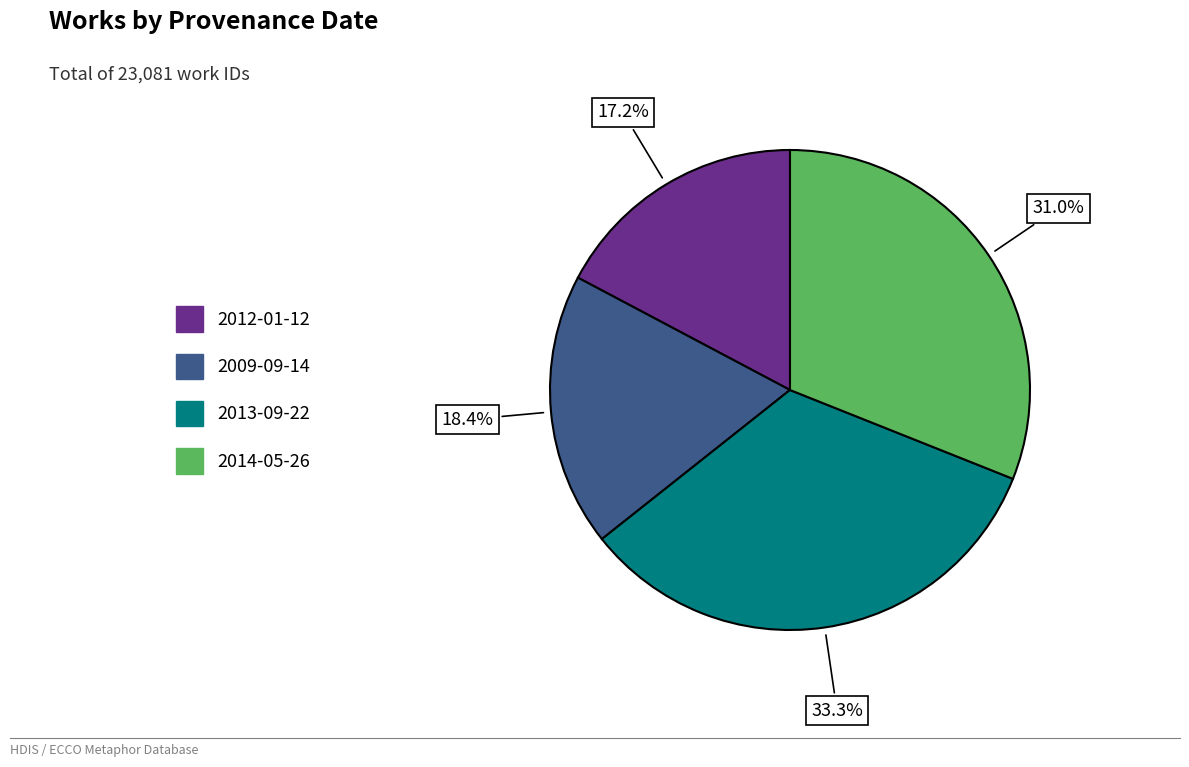

To the nearest percent, what is the combined percentage of 2013-09-22 and 2014-05-26?

64%